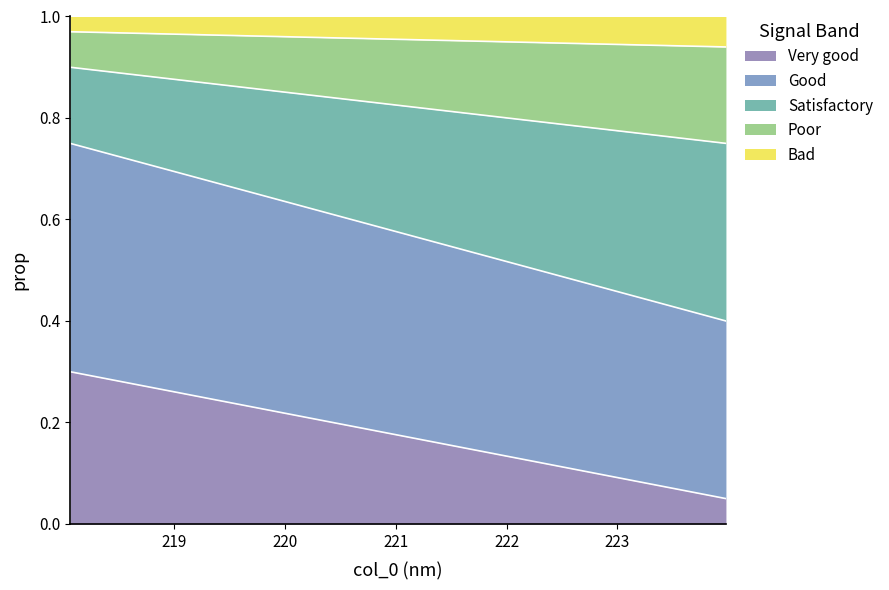

What is the sum of all values?

26.4